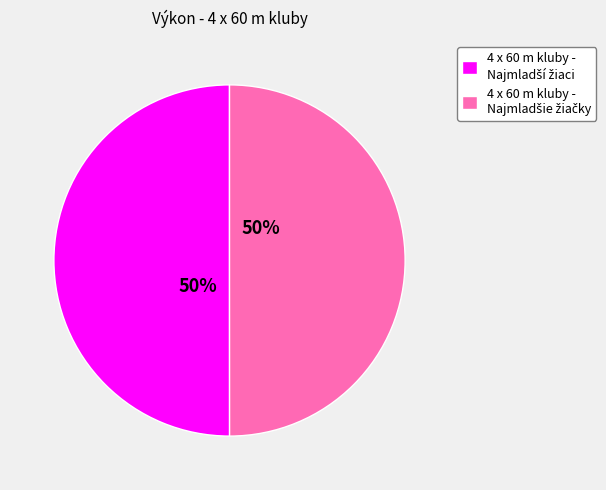

How many slices are in this pie chart?

2